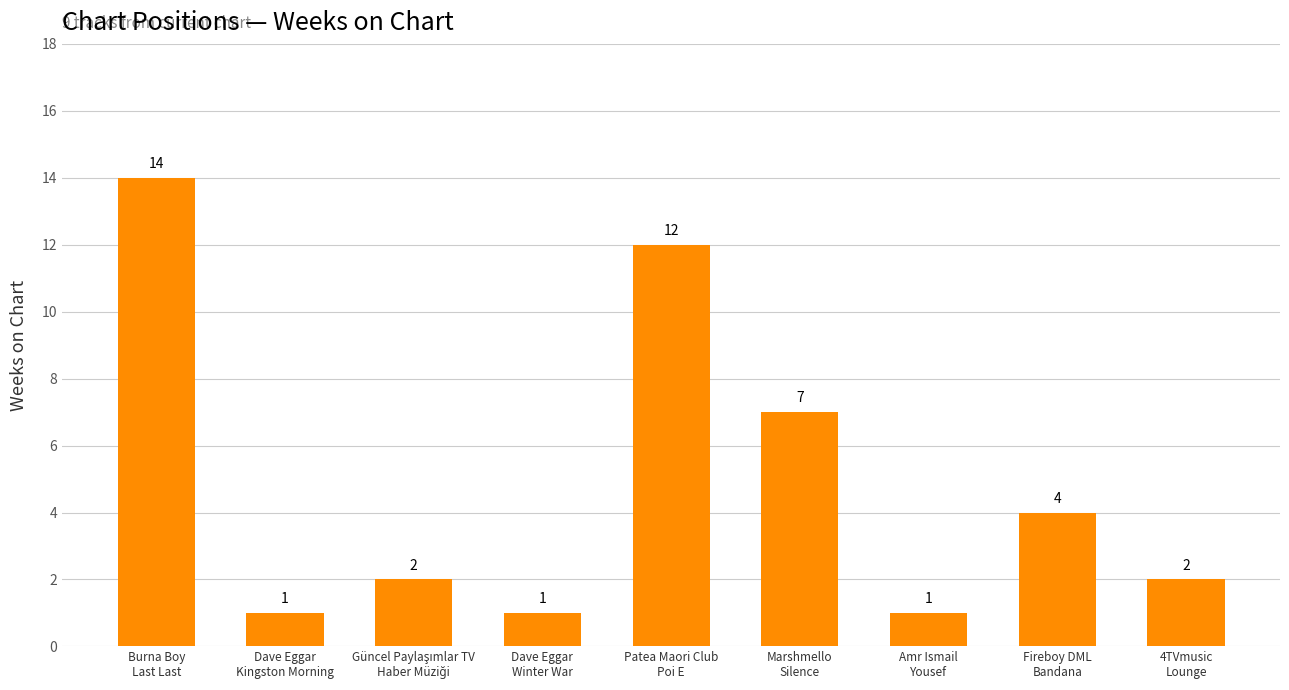

True or false: the data shows 20 at Patea Maori Club
Poi E.

False